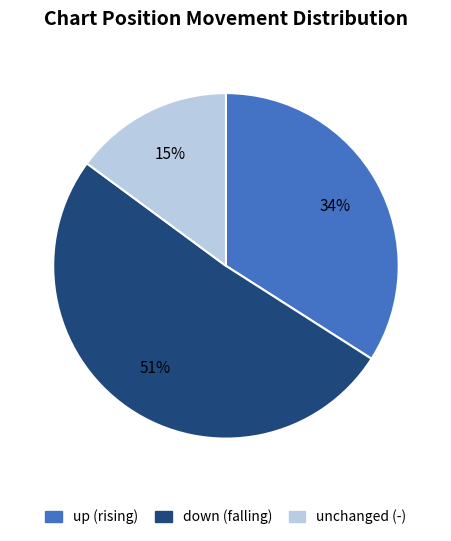

Is there any slice that represents more than half of the pie?

Yes